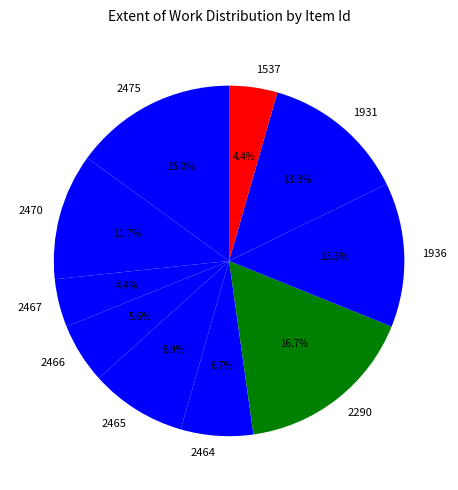

To the nearest percent, what is the difference between the largest and smallest slice percentages?

12%